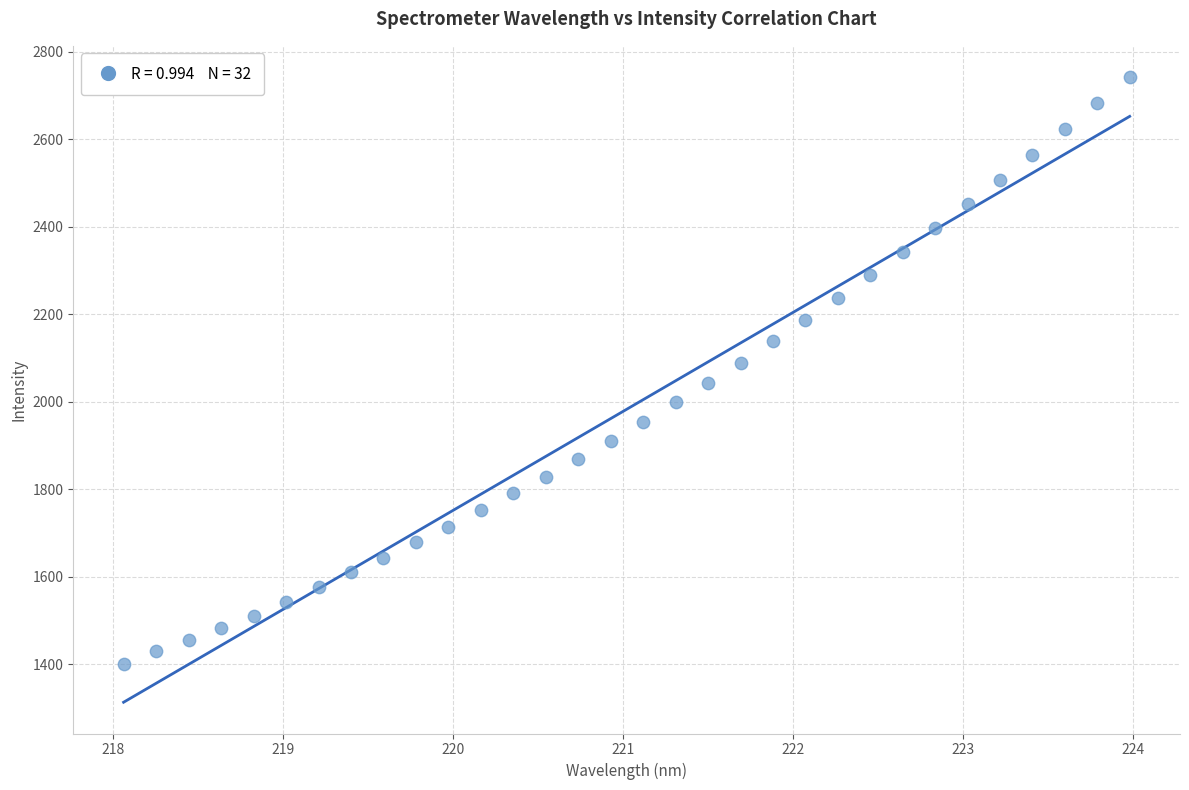

What is the range of X values (max minus min)?

5.9